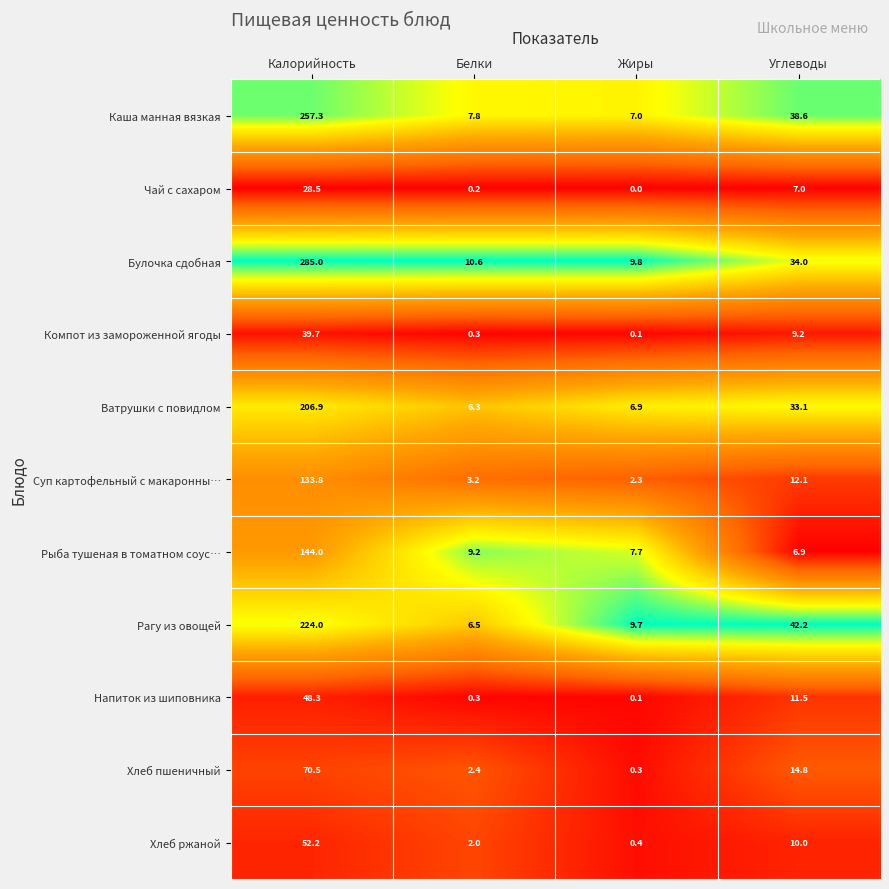

Where is Ватрушки с повидлом nearest to the value 106?

Углеводы